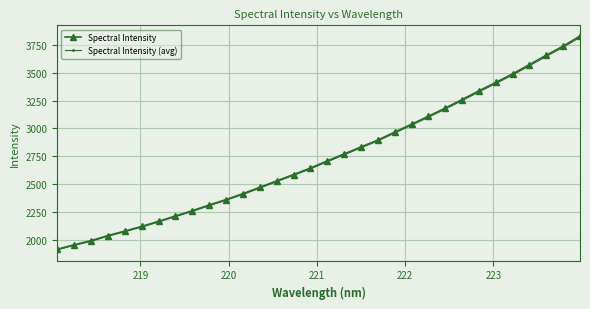

What is the sum of all Spectral Intensity (avg) values?

87579.6